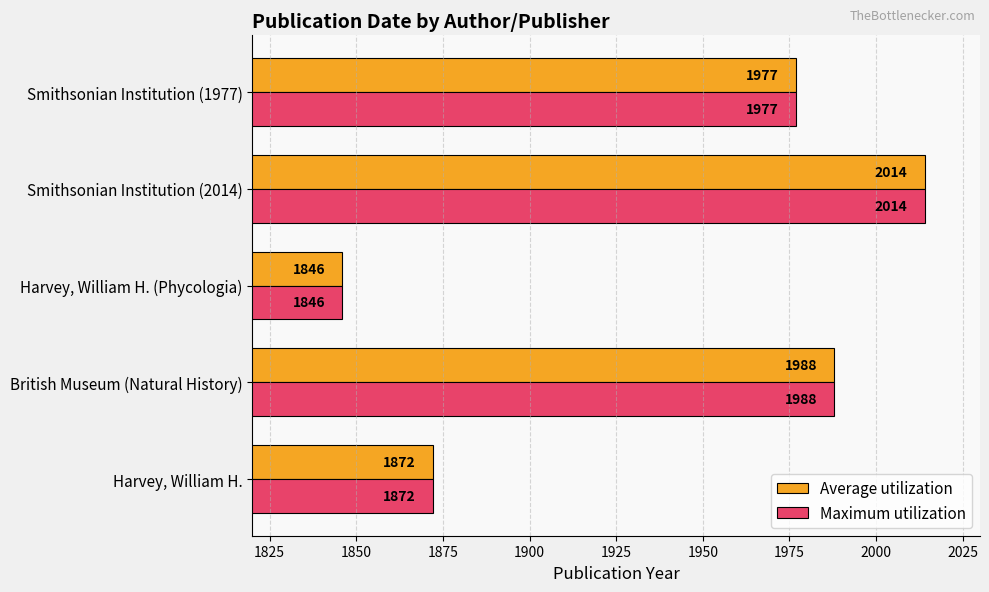

What is the difference between the second highest and minimum values in the Maximum utilization series?

142